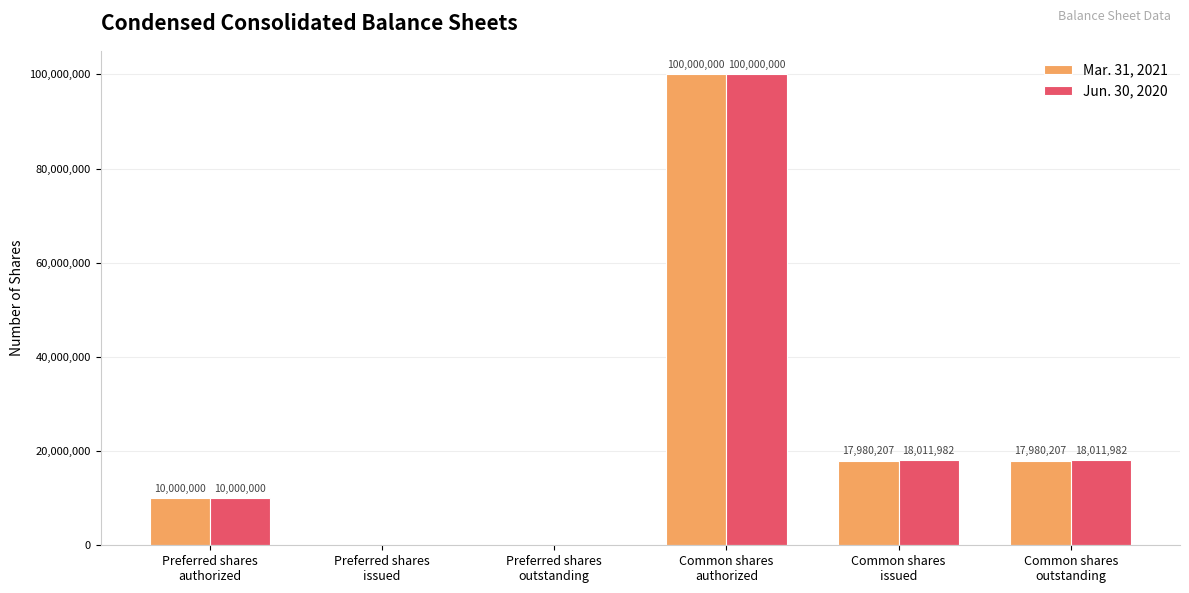

Reading right to left, what are all the values shown in this chart?

Mar. 31, 2021: 17980207	17980207	100000000	0	0	10000000
Jun. 30, 2020: 18011982	18011982	100000000	0	0	10000000